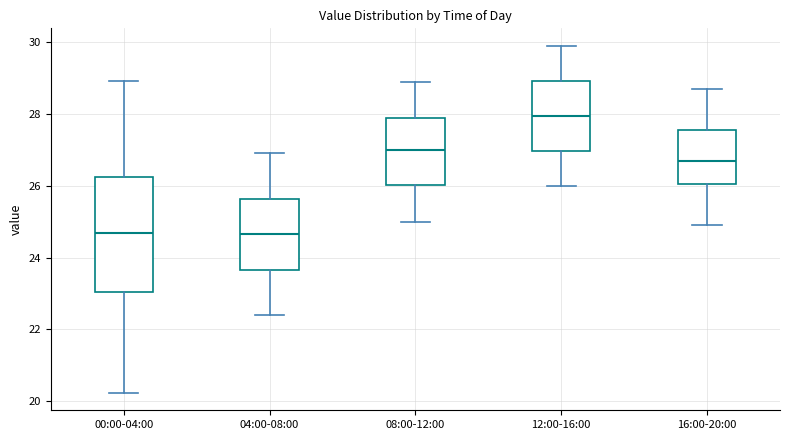

Where does the lower whisker of the box for 12:00-16:00 end on the y-axis? The values are not printed on the chart, so give them approximately, as read against the axis.

26.0